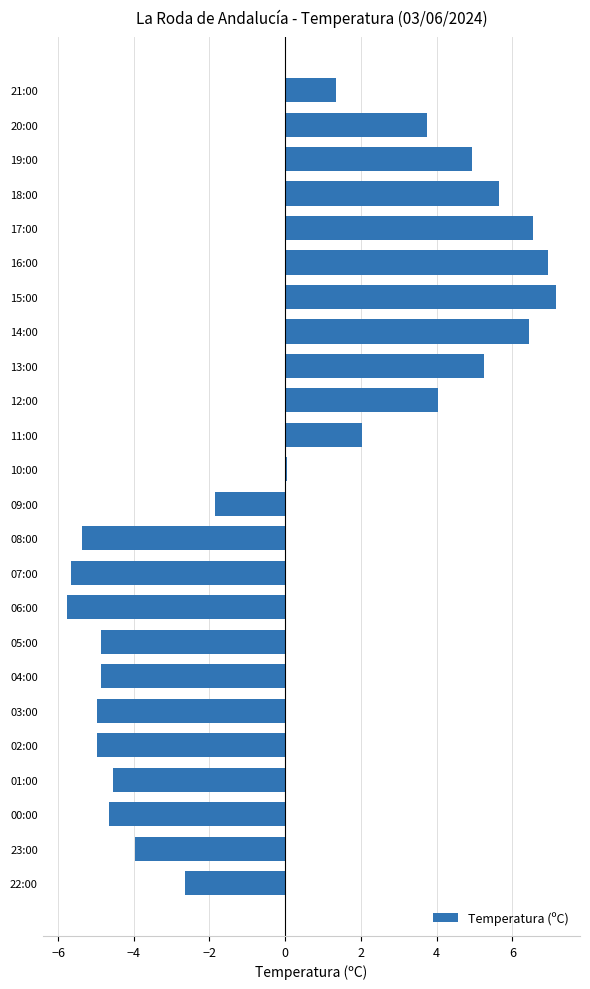

True or false: the data shows -4.6 at 01:00.

True